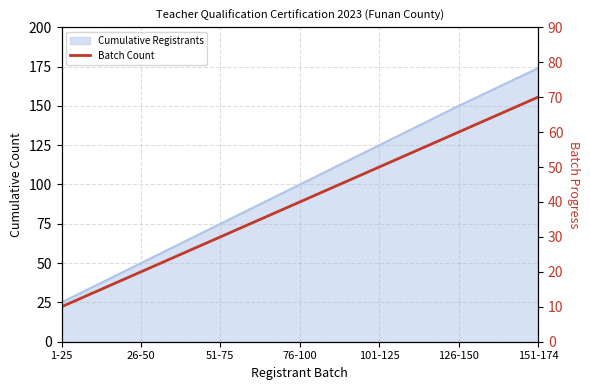

Is it true that the value at 1-25 is 5?

False